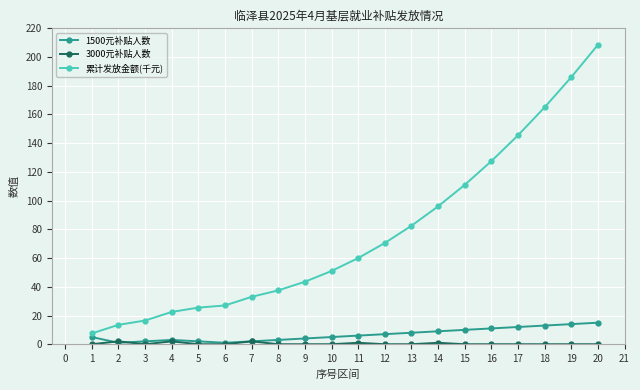

Which series has the largest range (max minus min)?

累计发放金额(千元)